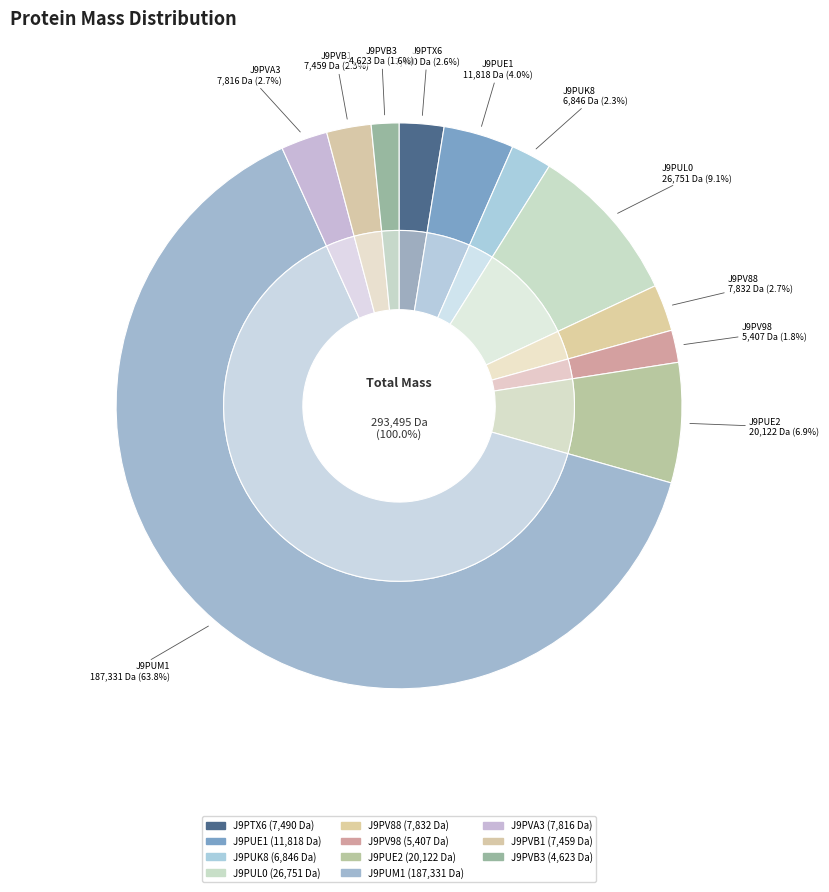

Rank the categories by value from highest to lowest.

J9PUM1, J9PUL0, J9PUE2, J9PUE1, J9PV88, J9PVA3, J9PTX6, J9PVB1, J9PUK8, J9PV98, J9PVB3